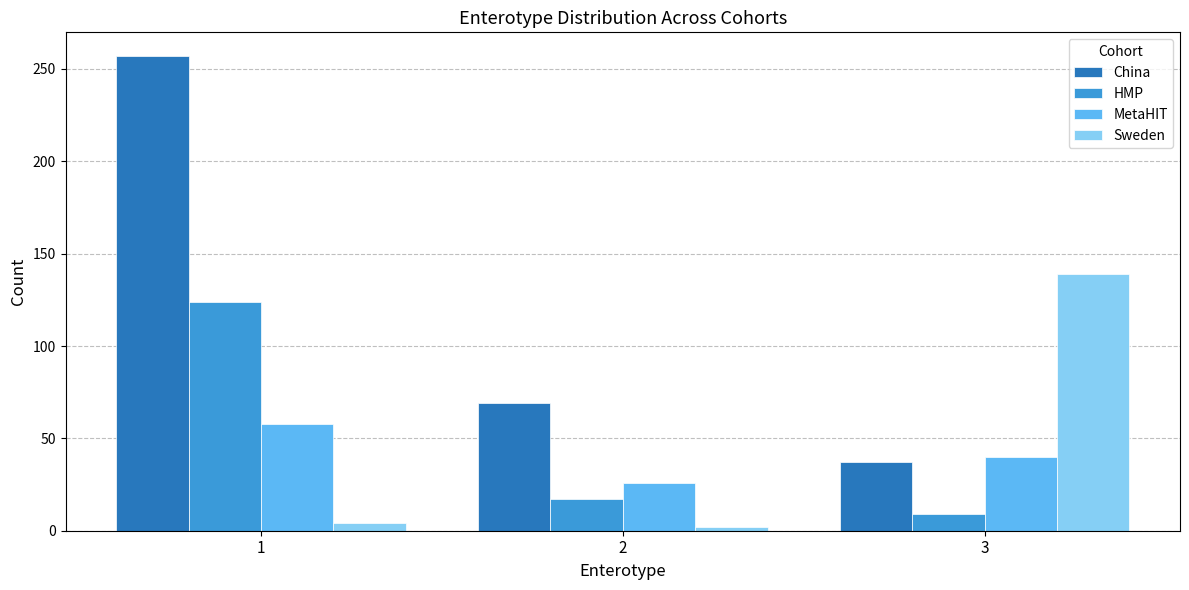

Which category has the highest value in the HMP series?

1